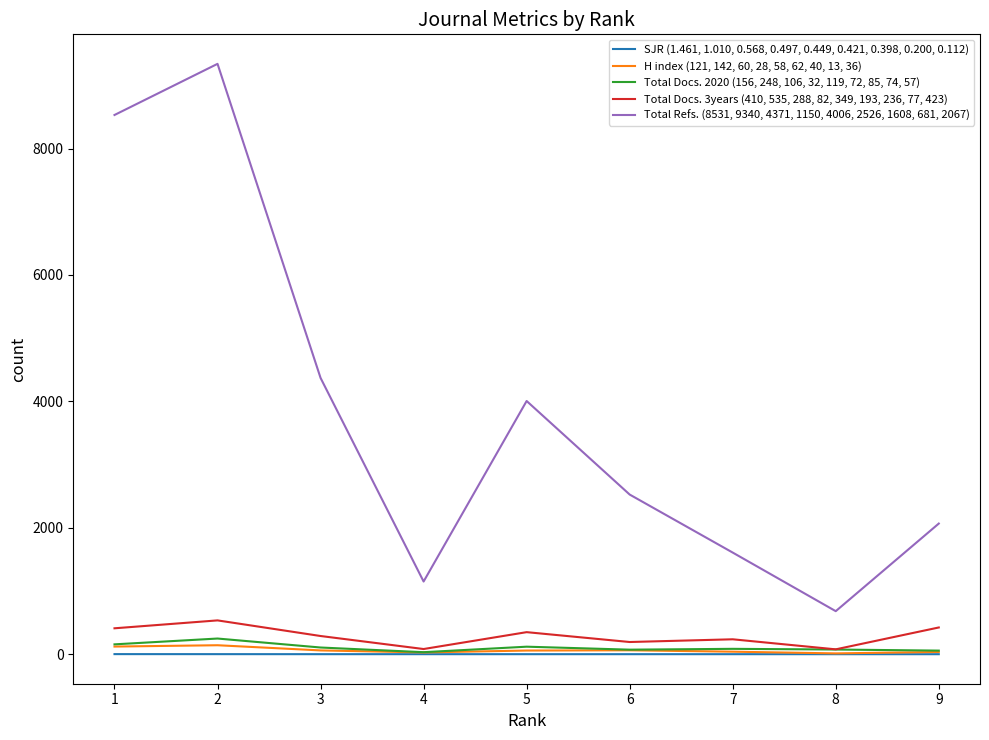

True or false: Total Refs. (8531, 9340, 4371, 1150, 4006, 2526, 1608, 681, 2067) and Total Docs. 2020 (156, 248, 106, 32, 119, 72, 85, 74, 57) cross at least once.

False